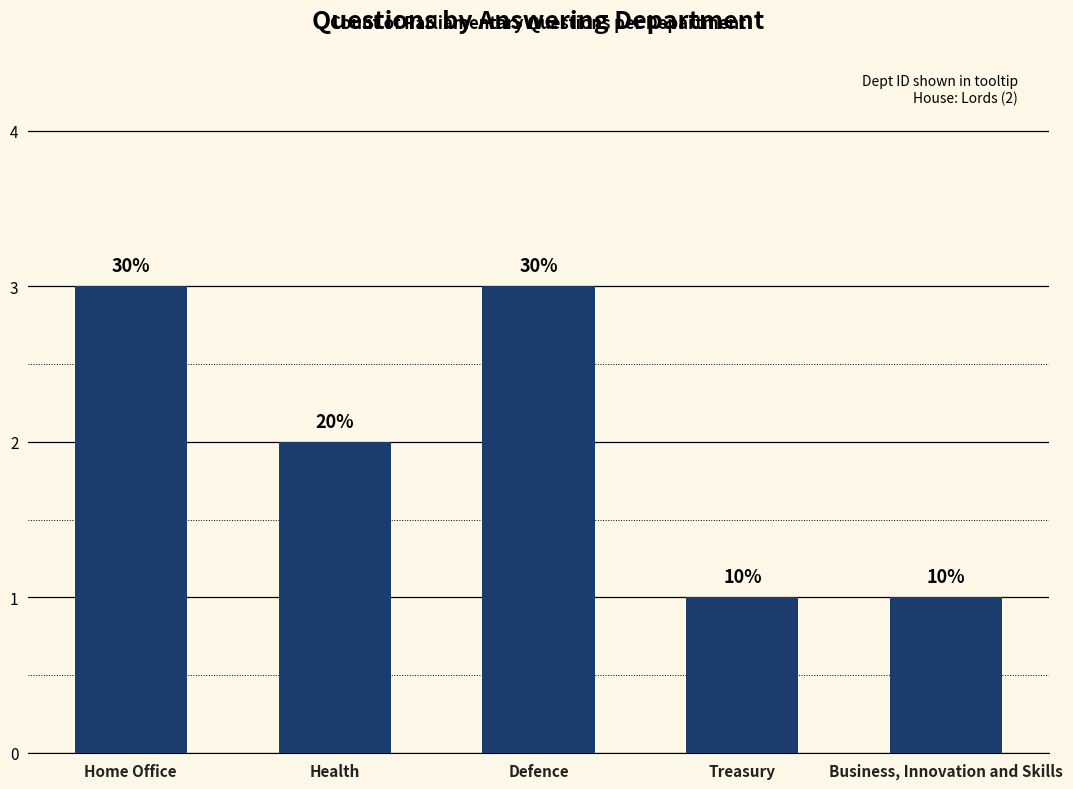

What is the label of the 2nd bar from the right?

Treasury